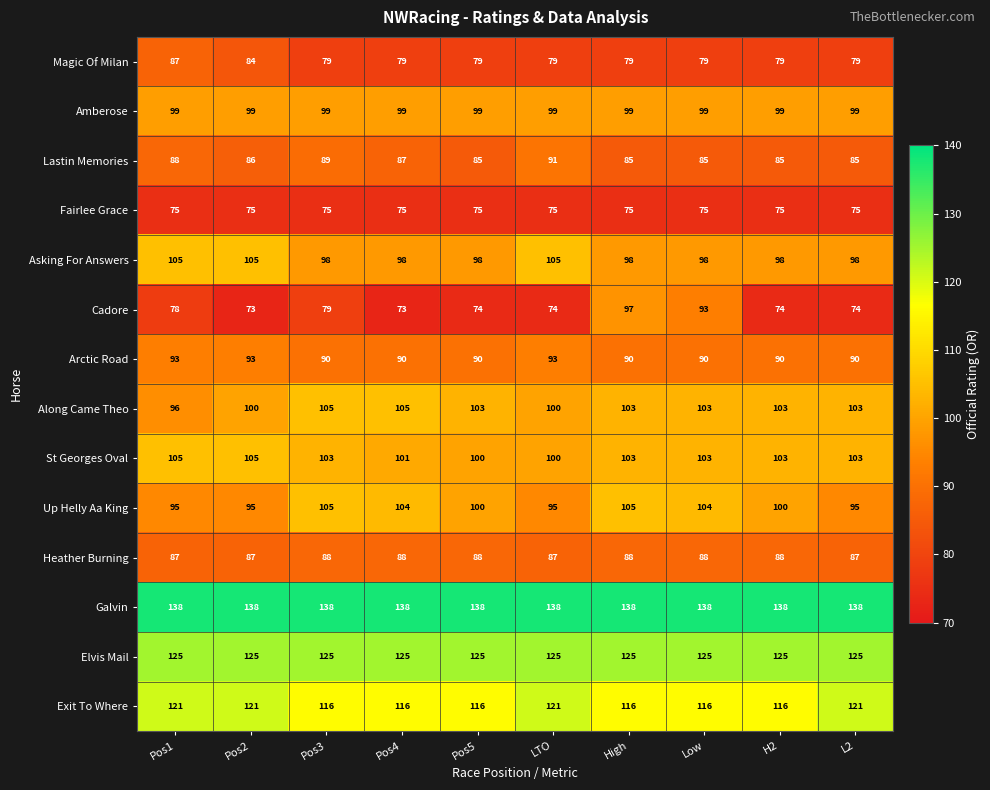

Read the Up Helly Aa King value at L2.

95